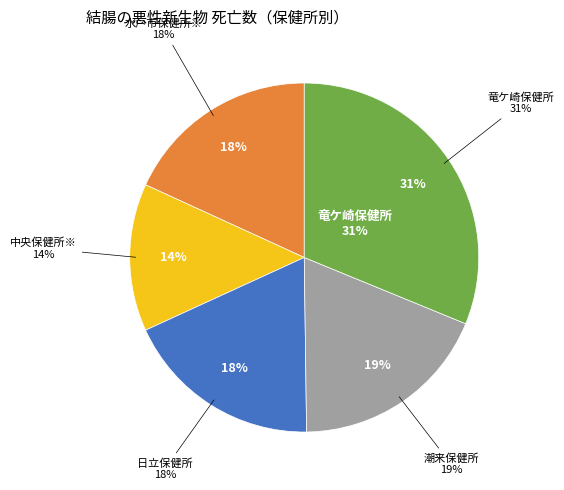

Do 中央保健所※ and 日立保健所 together represent more than half of the pie?

No